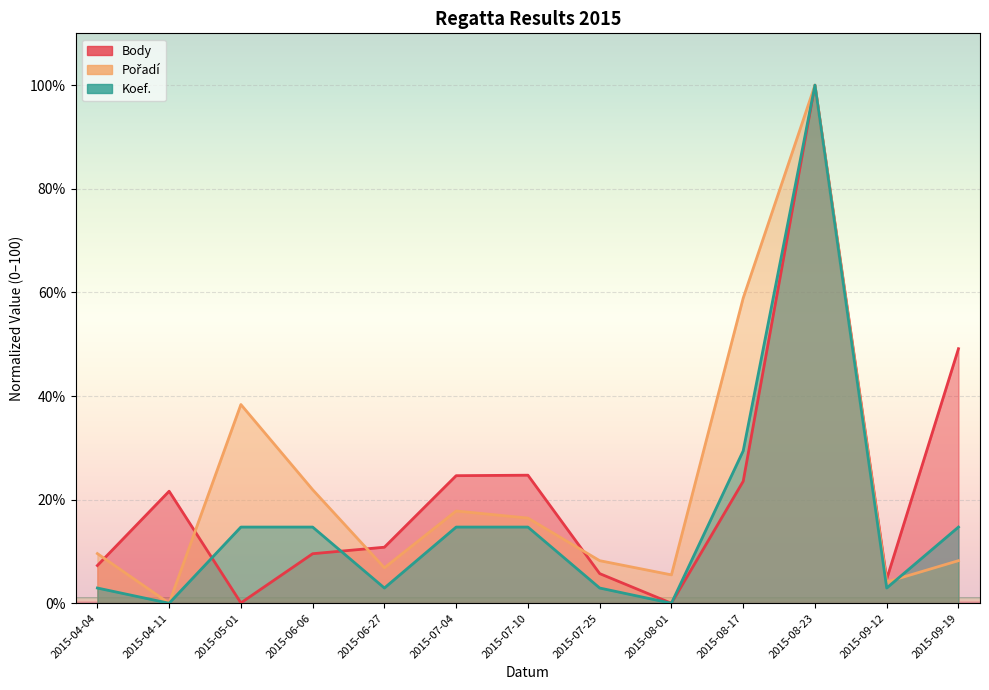

Which series changed the most between 2015-07-04 and 2015-08-17?

Pořadí